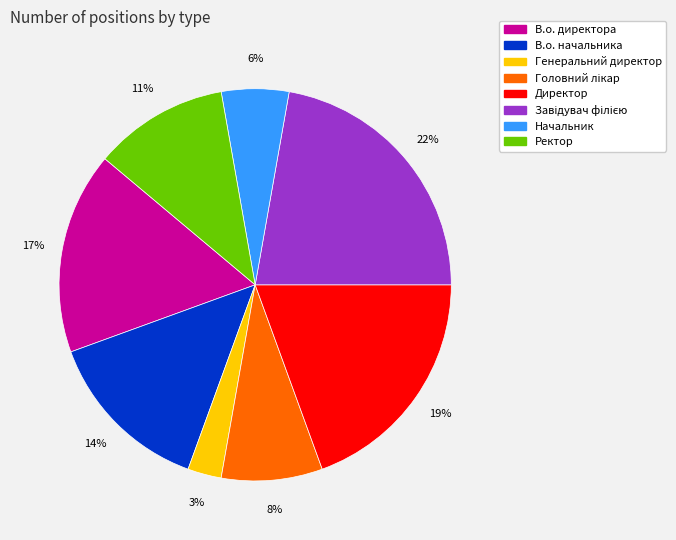

Is it true that В.о. начальника is 6% of the pie?

False